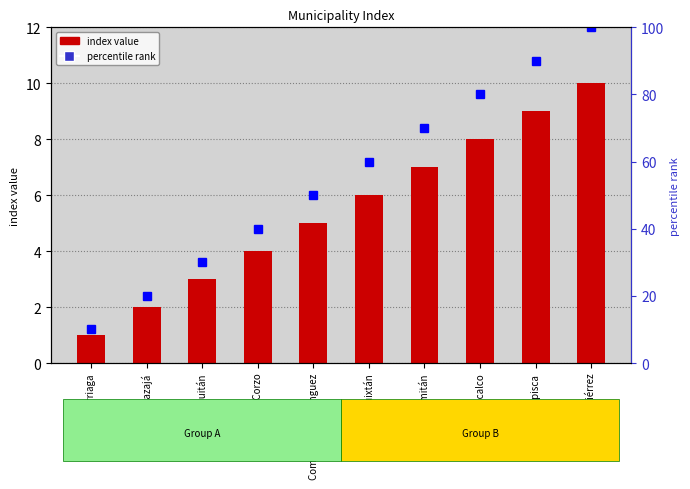

True or false: percentile rank has a value of 30 at Catazajá.

False